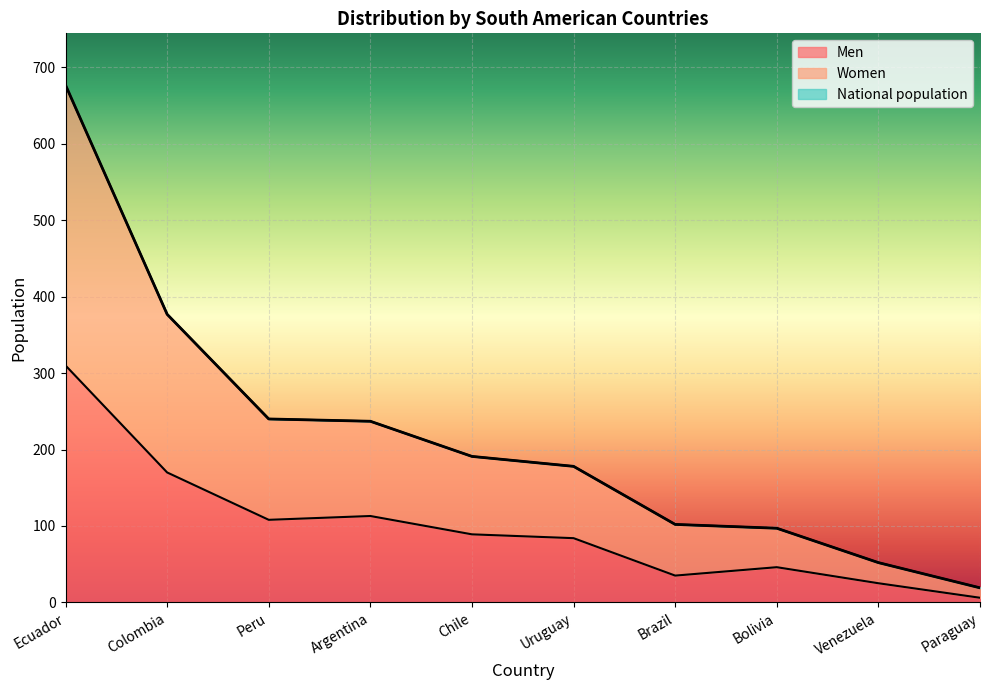

At which category does the chart reach its peak across all series?

Ecuador